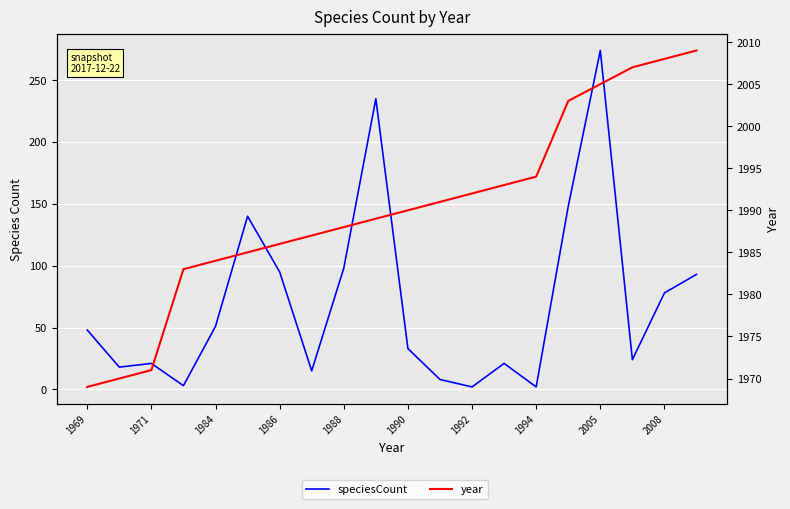

What is the approximate value of year at 1969, to the nearest 10?

1970